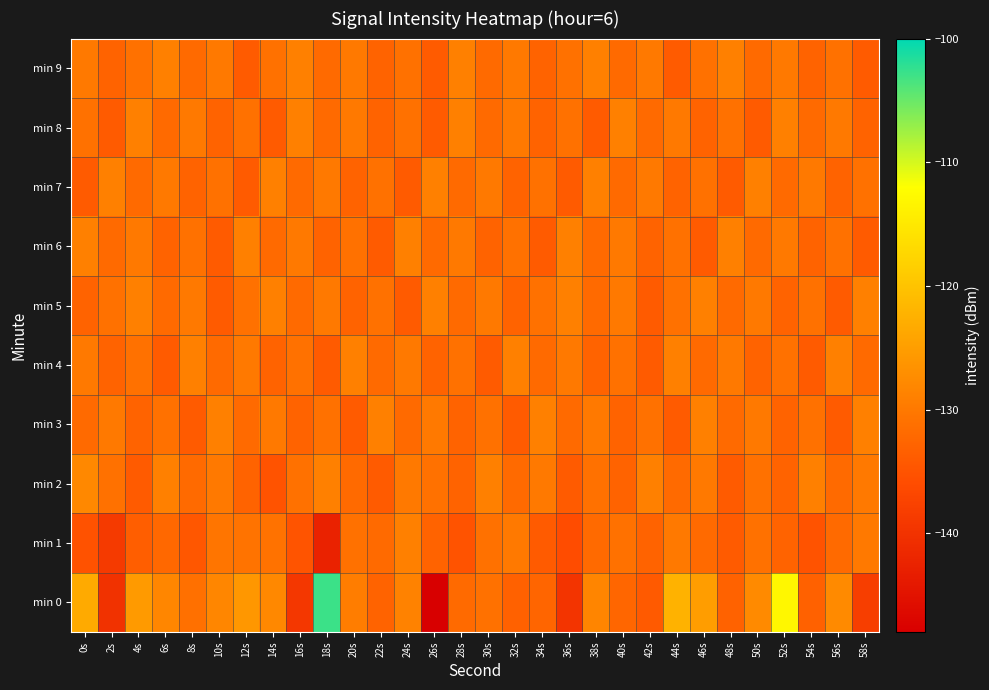

How many series are shown in this chart?

10